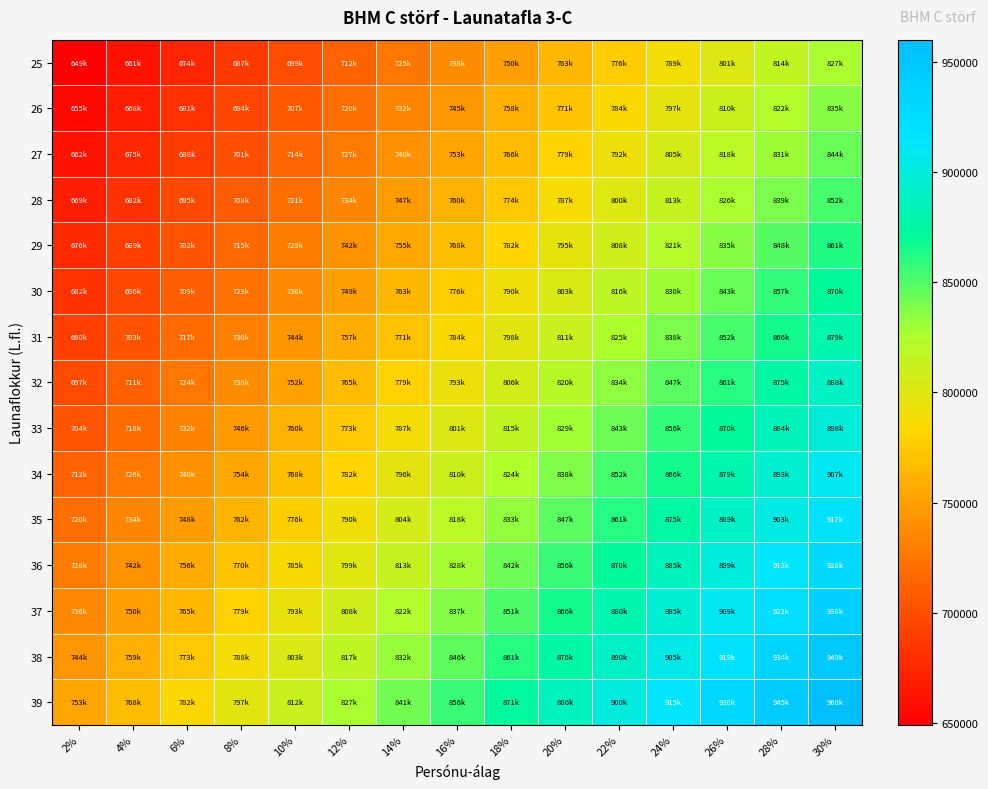

Rank the series by their maximum value, from highest to lowest.

39, 38, 37, 36, 35, 34, 33, 32, 31, 30, 29, 28, 27, 26, 25